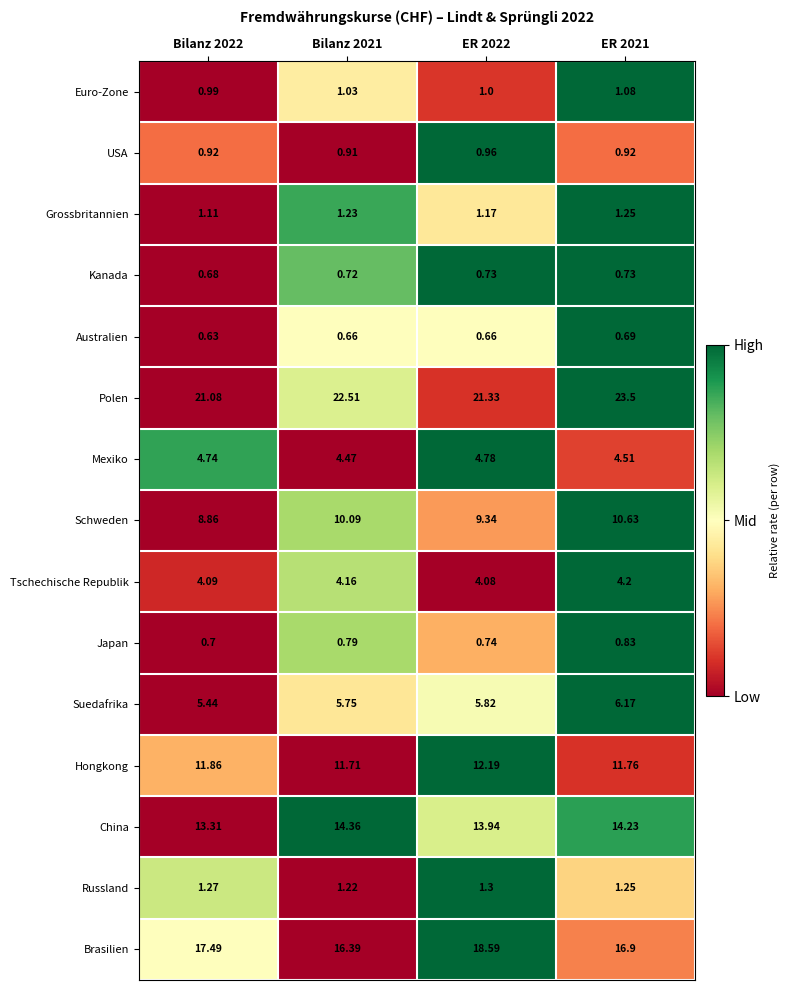

How many data points does each series have?

4